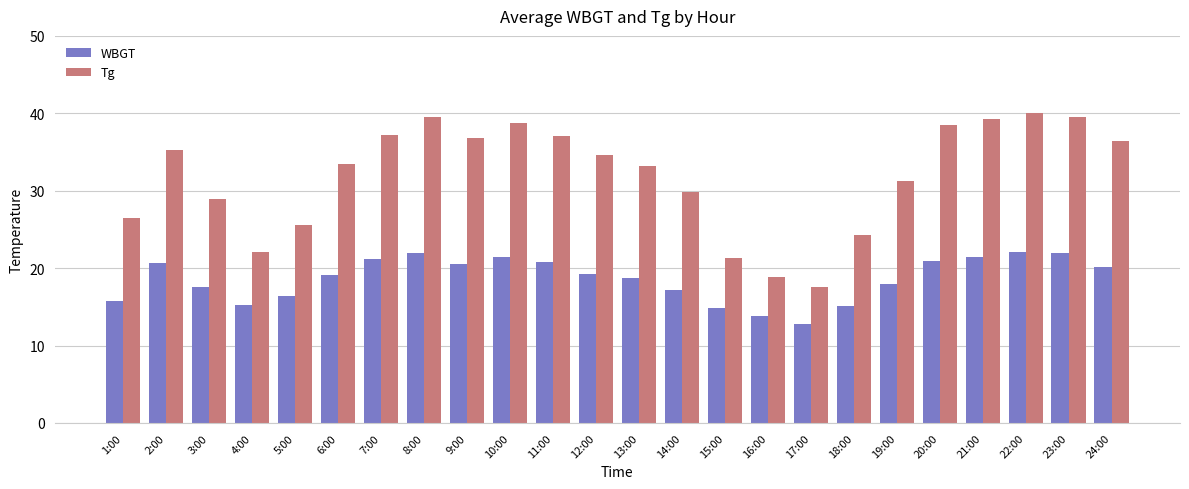

True or false: Tg has a value of 19.3 at 22:00.

False